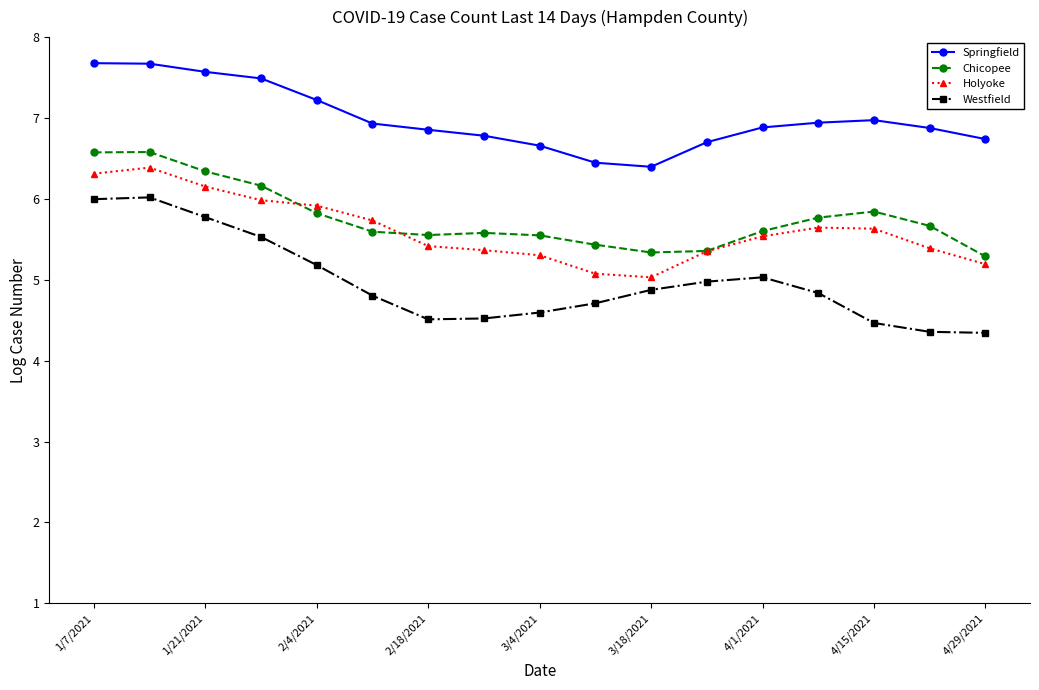

What is the value of the Holyoke point at the 15th from the left?

5.6